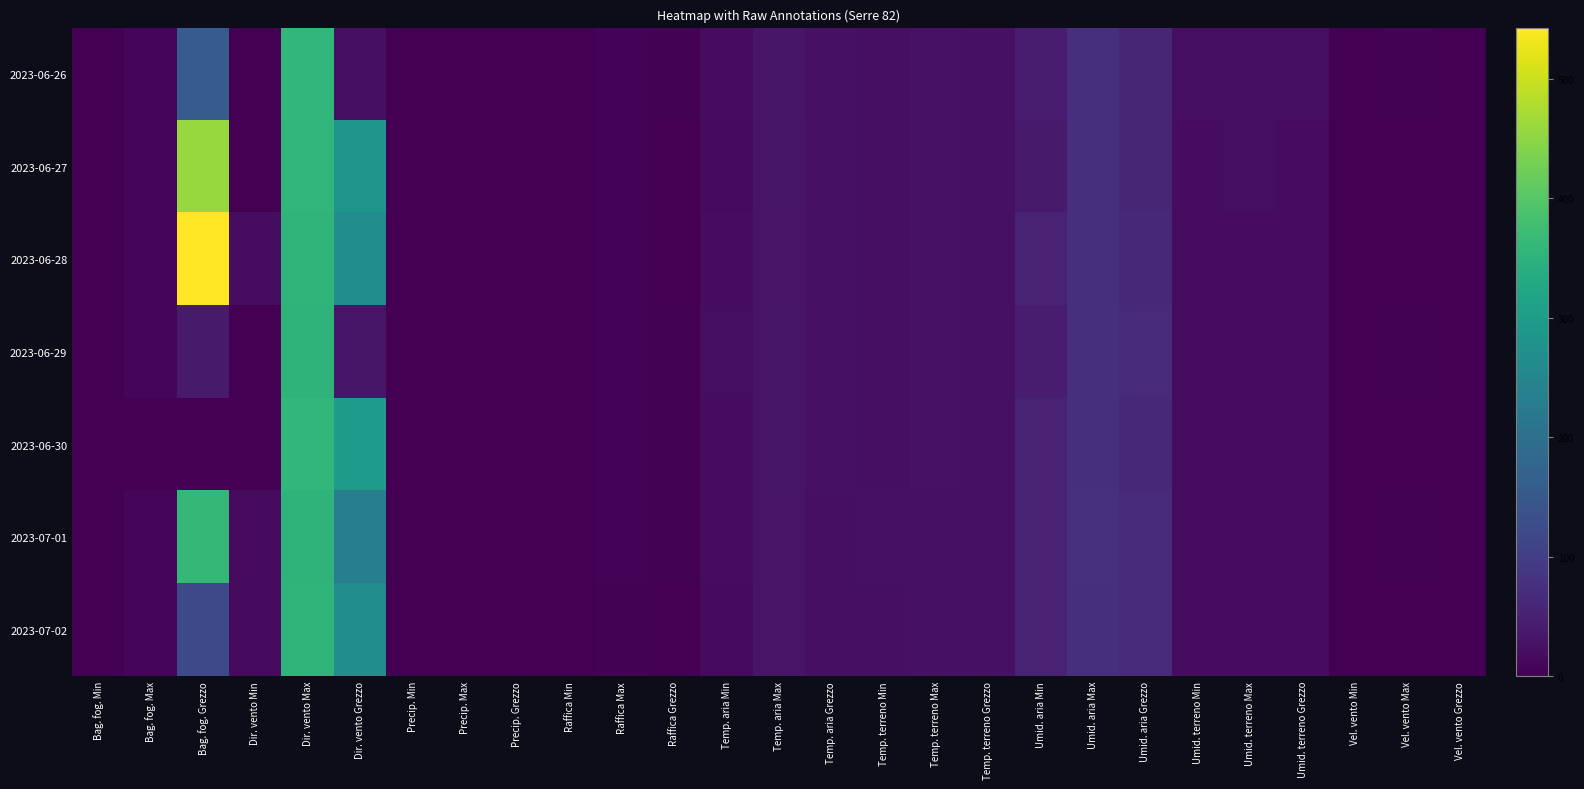

Which category has the highest value across all series?

Bag. fog. Grezzo